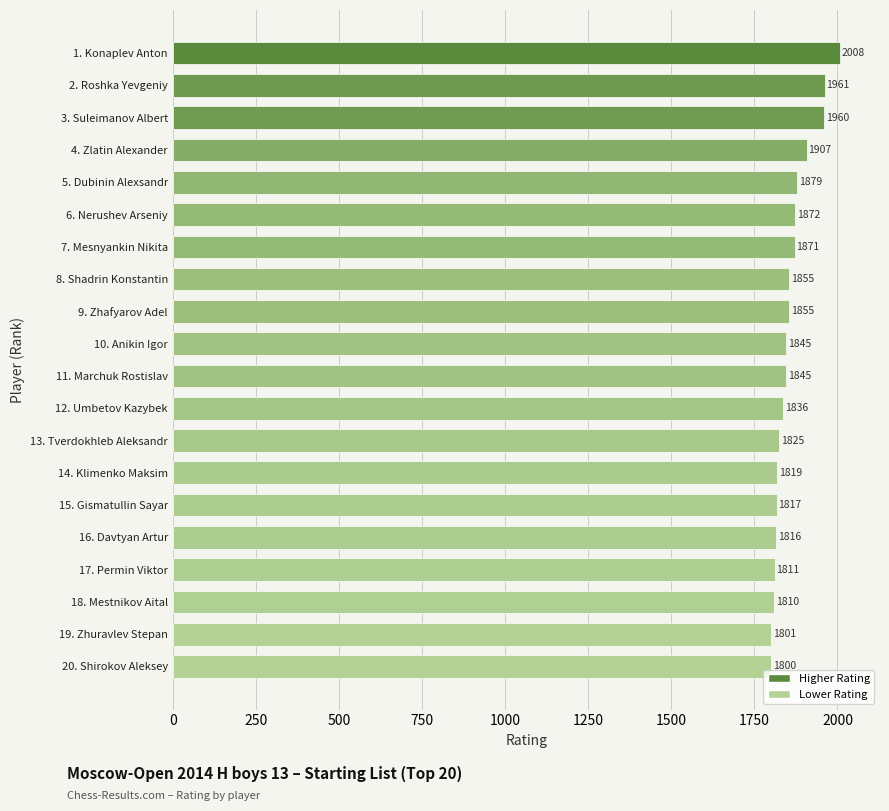

Count the number of data series in this chart.

1